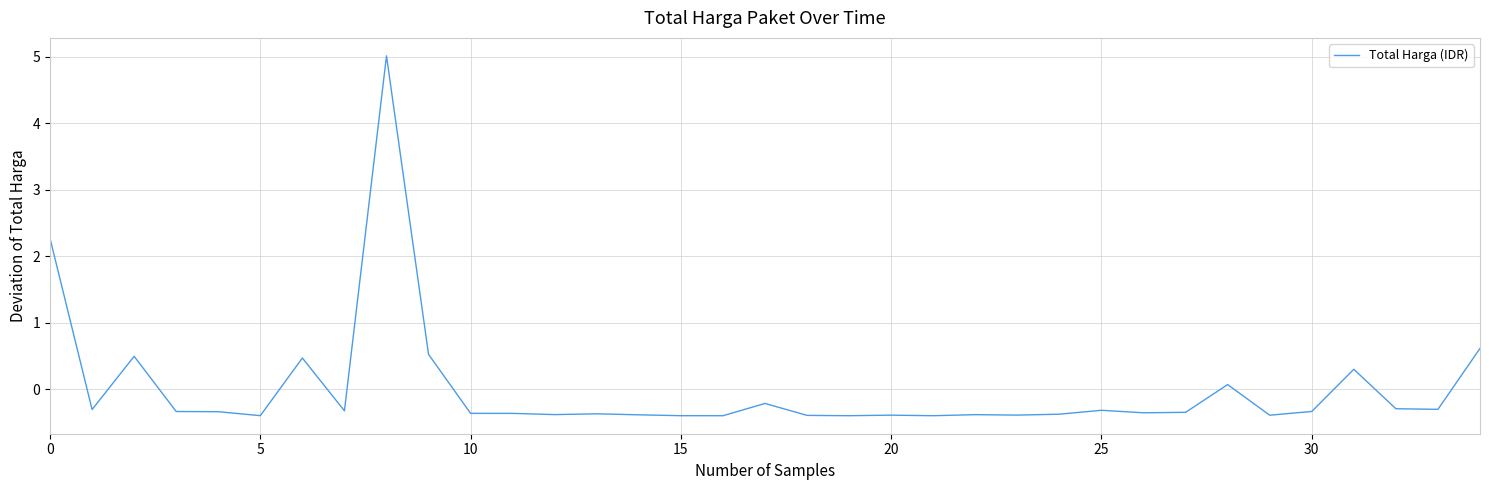

What is the smallest value displayed?

-0.4